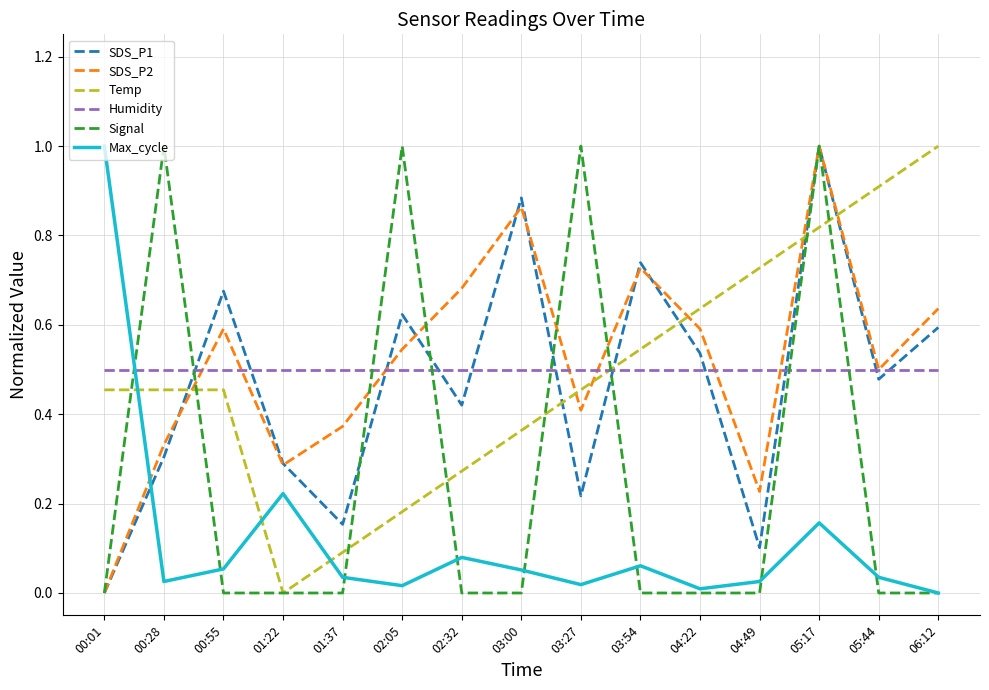

Where do SDS_P2 and Max_cycle first cross each other?

00:01 and 00:28